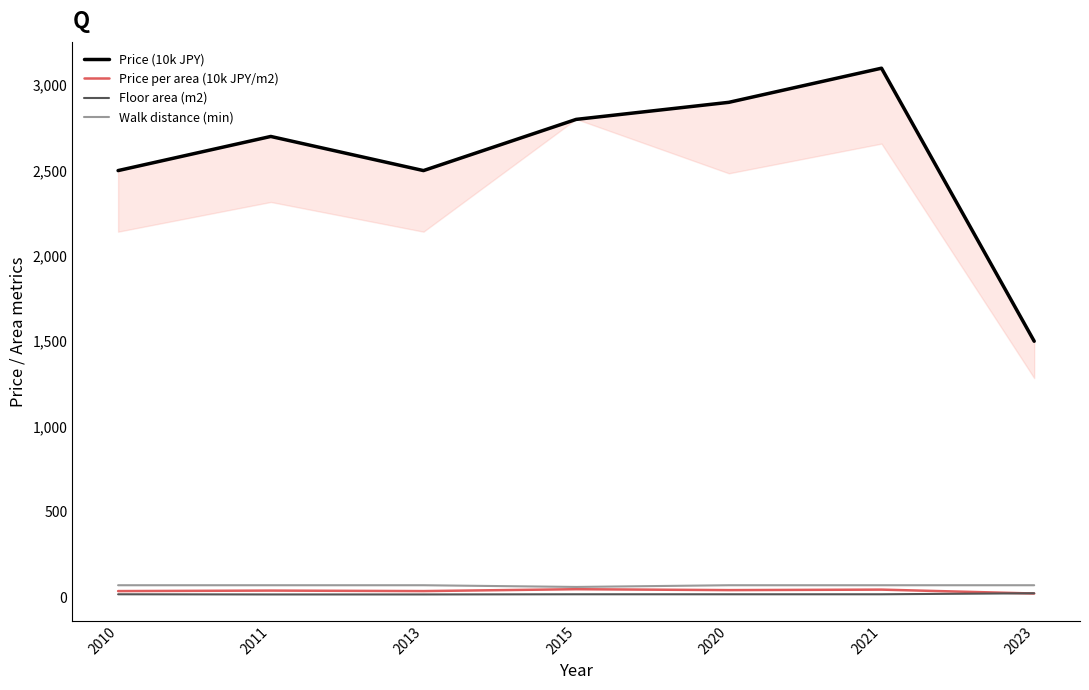

True or false: Price per area (10k JPY/m2) and Price (10k JPY) cross at least once.

False